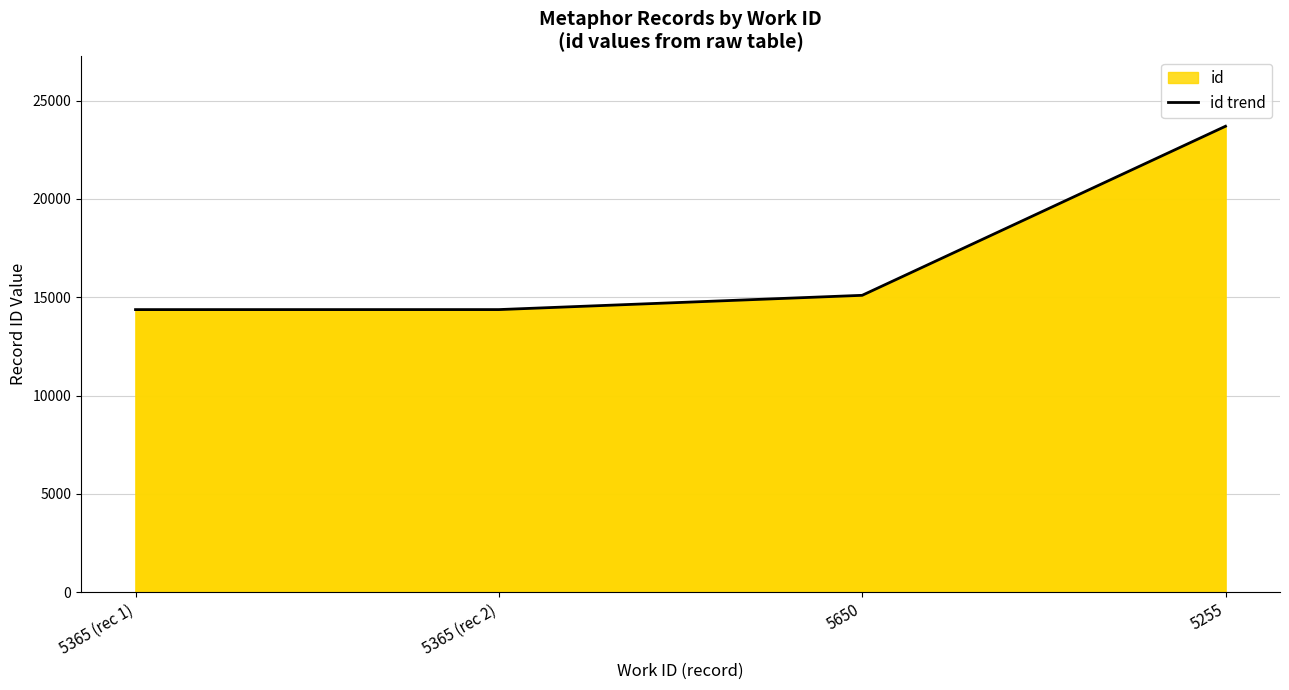

Count the number of categories in the chart.

4